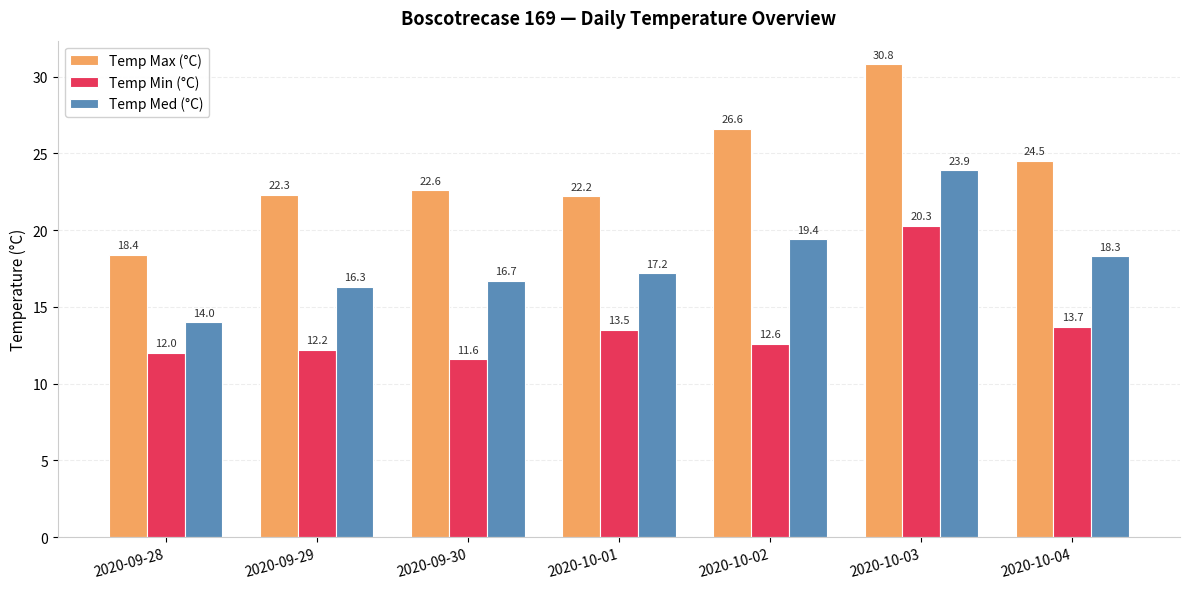

Which label corresponds to the smallest value in the chart?

2020-09-30